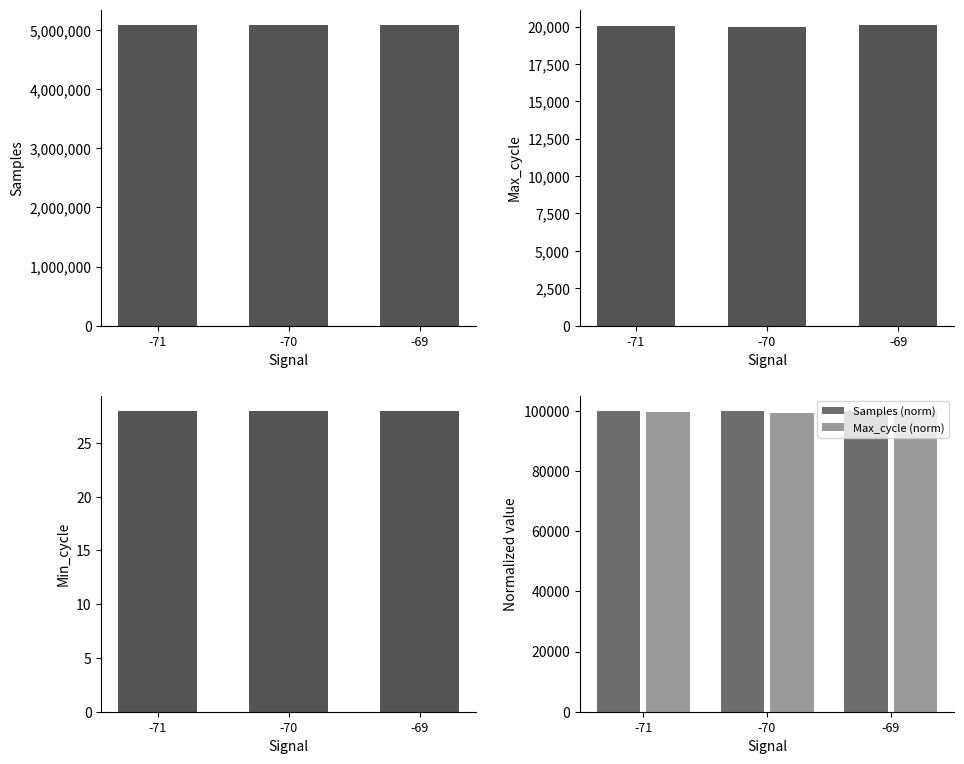

Is it true that Max_cycle equals 12503.6 at -69?

False